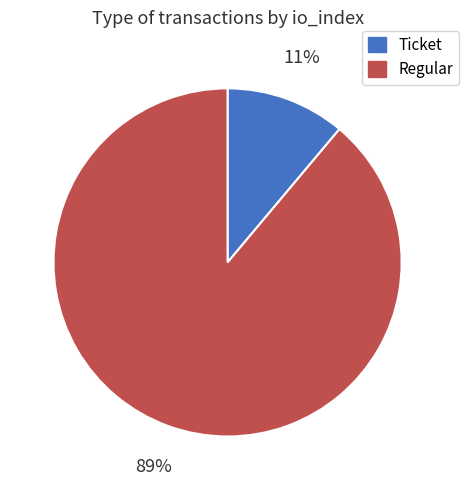

The Regular slice represents 95% of the pie. True or false?

False